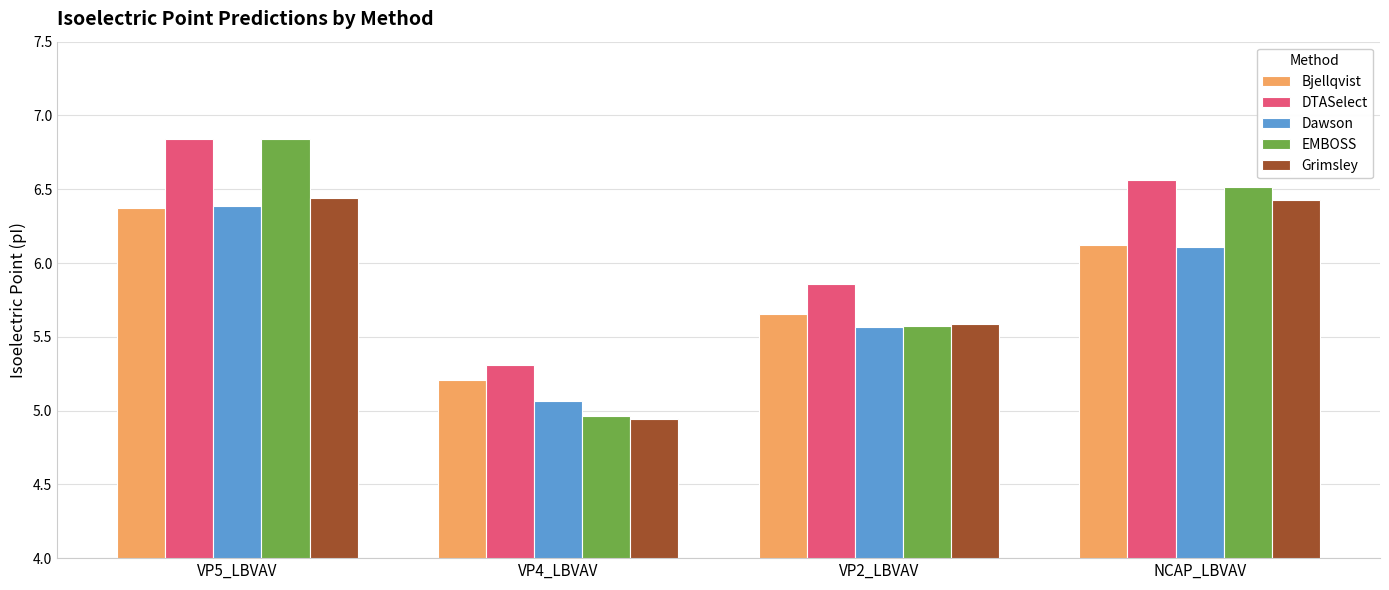

What is the difference between the highest and lowest values at NCAP_LBVAV?

0.5